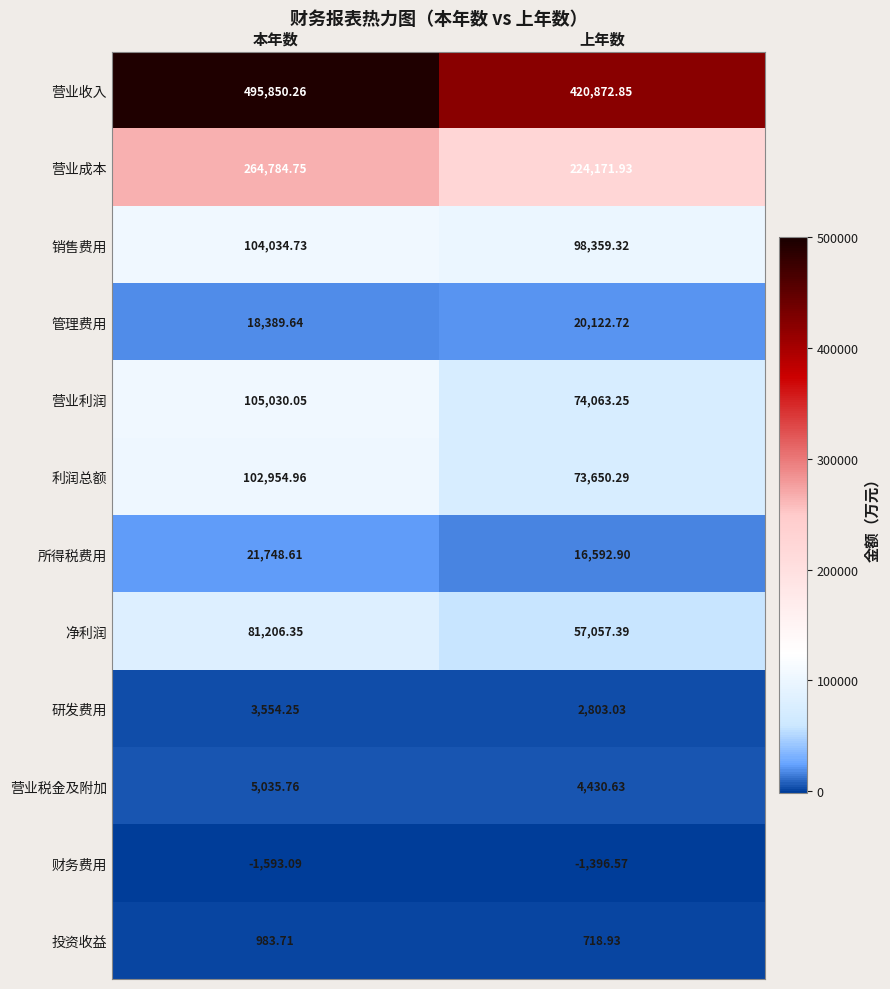

At 本年数, list the series in order from largest to smallest.

营业收入, 营业成本, 营业利润, 销售费用, 利润总额, 净利润, 所得税费用, 管理费用, 营业税金及附加, 研发费用, 投资收益, 财务费用